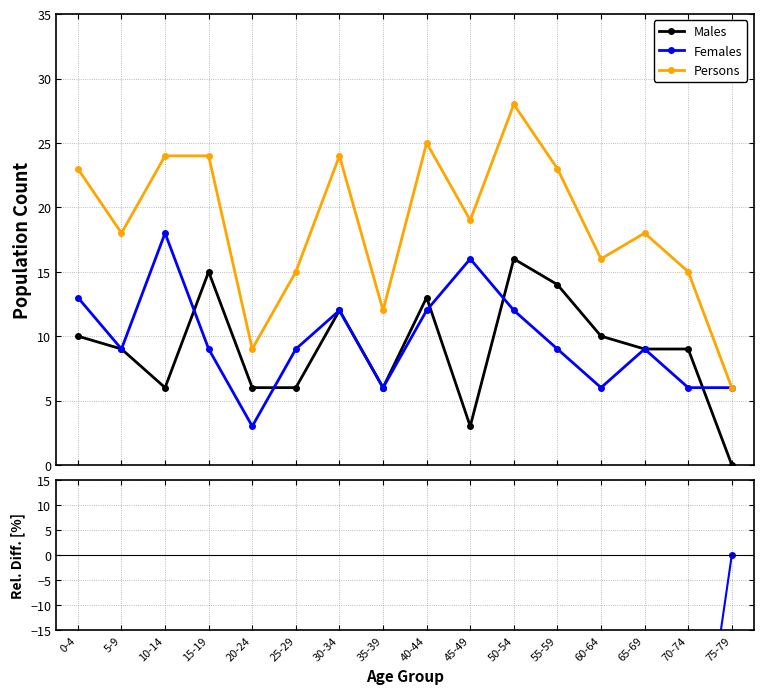

True or false: Persons and Males intersect in this chart.

False